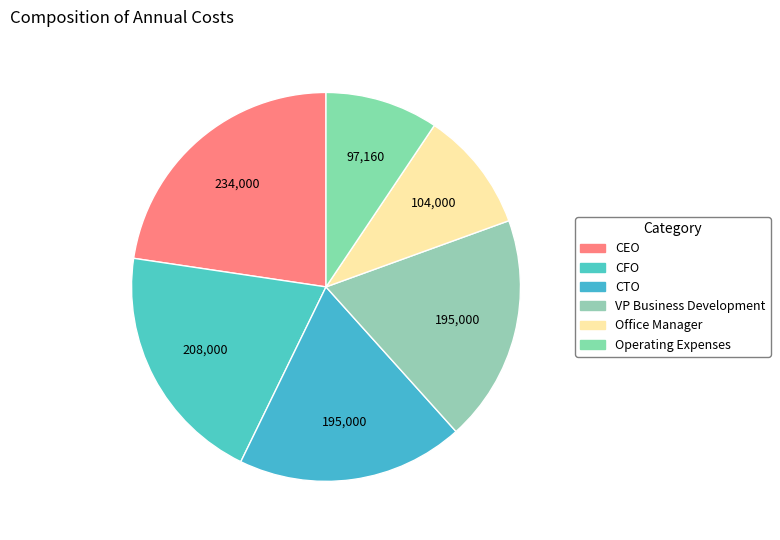

How many slices are in this pie chart?

6